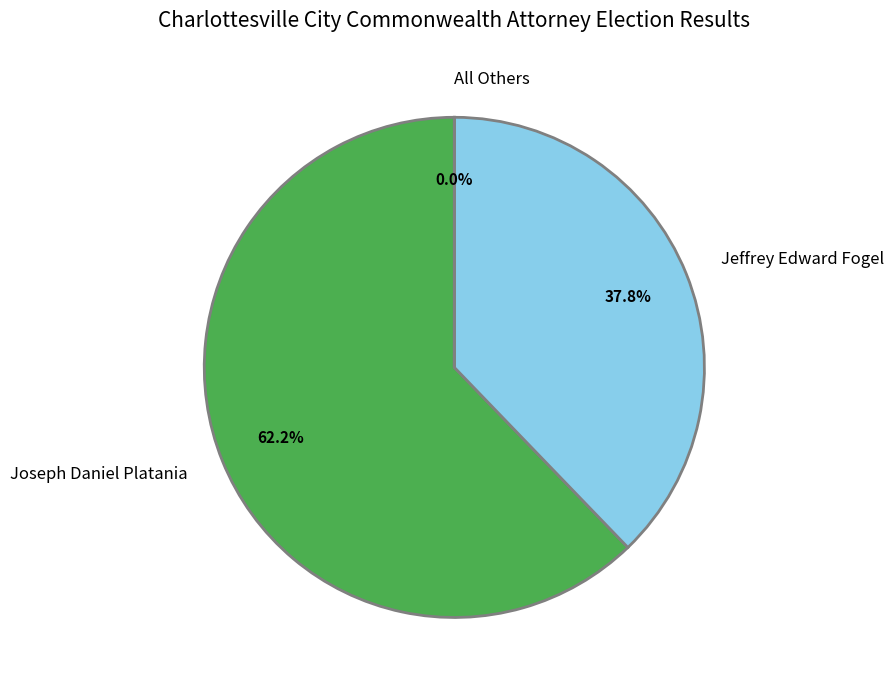

How much of the chart is everything except Jeffrey Edward Fogel?

62.2%